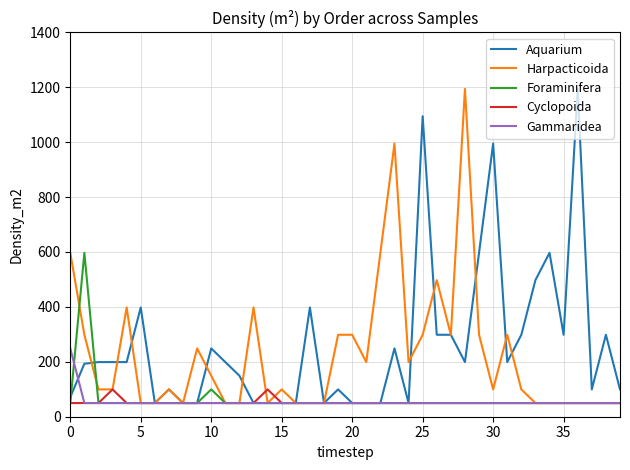

Which label corresponds to the largest value in the chart?

36